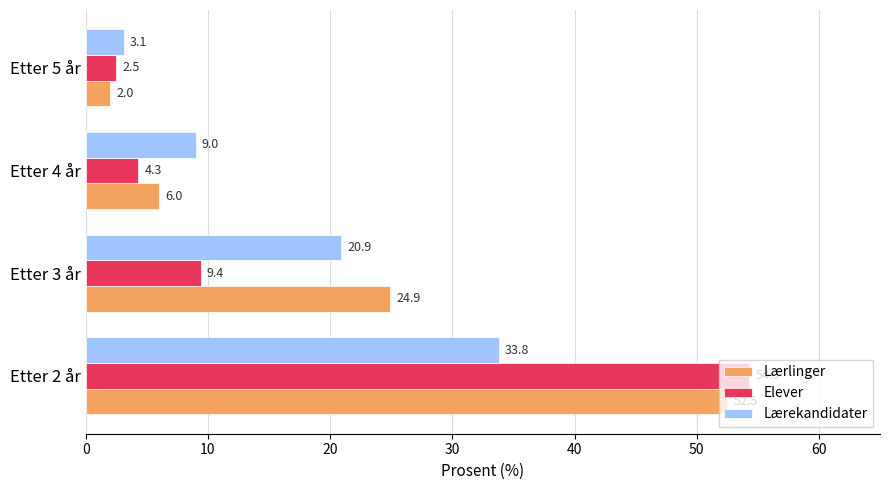

At which label does Lærekandidater reach its minimum?

Etter 5 år